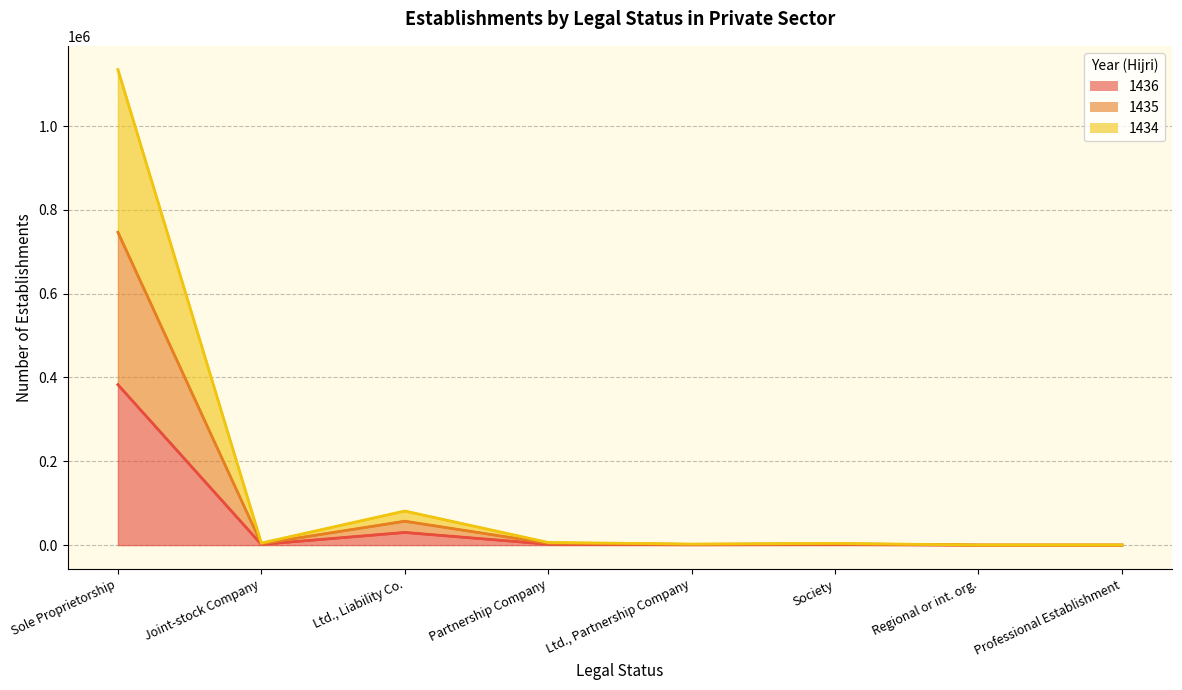

What value does the 1436 series have at Ltd., Liability Co., to the nearest 100?

30200